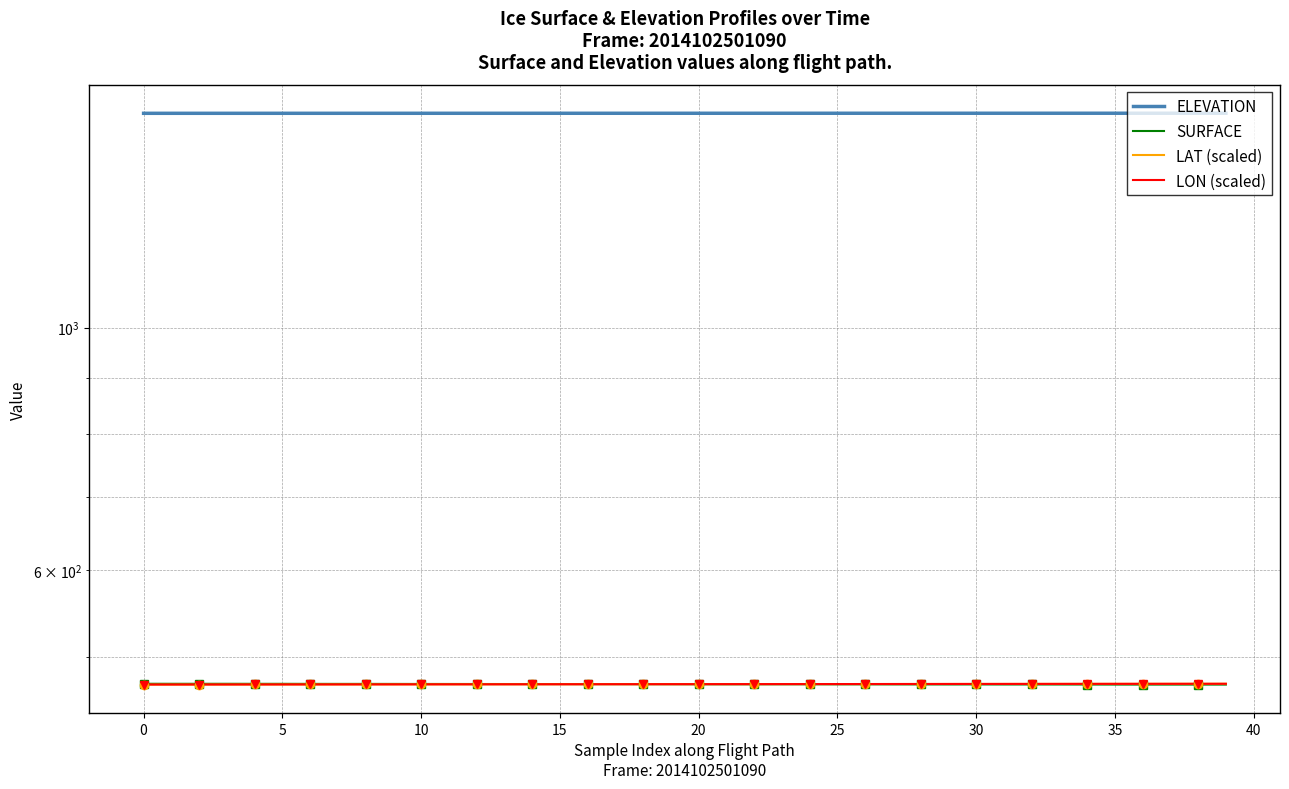

Reading left to right, transcribe all the data shown in this chart.

ELEVATION: 1569.3	1569.3	1569.3	1569.3	1569.3	1569.3	1569.3	1569.3	1569.3	1569.3	1569.4	1569.4	1569.4	1569.4	1569.4	1569.4	1569.4	1569.4	1569.4	1569.4	1569.4	1569.4	1569.4	1569.4	1569.4	1569.5	1569.5	1569.5	1569.5	1569.5	1569.5	1569.5	1569.5	1569.5	1569.5	1569.5	1569.5	1569.5	1569.5	1569.5
SURFACE: 472.7	472.6	472.6	472.6	472.6	472.6	472.6	472.5	472.5	472.5	472.5	472.4	472.4	472.4	472.4	472.4	472.3	472.3	472.3	472.2	472.2	472.2	472.2	472.2	472.2	472.1	472.1	472.1	472.0	472.0	472.0	472.0	472.0	472.0	471.9	471.9	471.9	471.9	471.9	471.9
LAT (scaled): 471.9	471.9	471.9	471.9	472.0	472.0	472.0	472.0	472.0	472.1	472.1	472.1	472.1	472.1	472.2	472.2	472.2	472.2	472.2	472.3	472.3	472.3	472.3	472.3	472.4	472.4	472.4	472.4	472.4	472.5	472.5	472.5	472.5	472.5	472.6	472.6	472.6	472.6	472.6	472.7
LON (scaled): 471.9	471.9	471.9	471.9	472.0	472.0	472.0	472.0	472.0	472.1	472.1	472.1	472.1	472.1	472.2	472.2	472.2	472.2	472.2	472.3	472.3	472.3	472.3	472.3	472.4	472.4	472.4	472.4	472.4	472.5	472.5	472.5	472.5	472.5	472.6	472.6	472.6	472.6	472.6	472.7